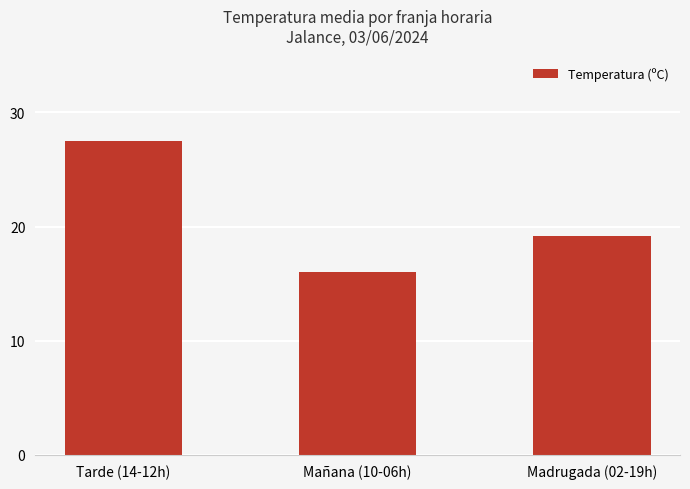

What is the difference between the maximum and second lowest values?

8.3